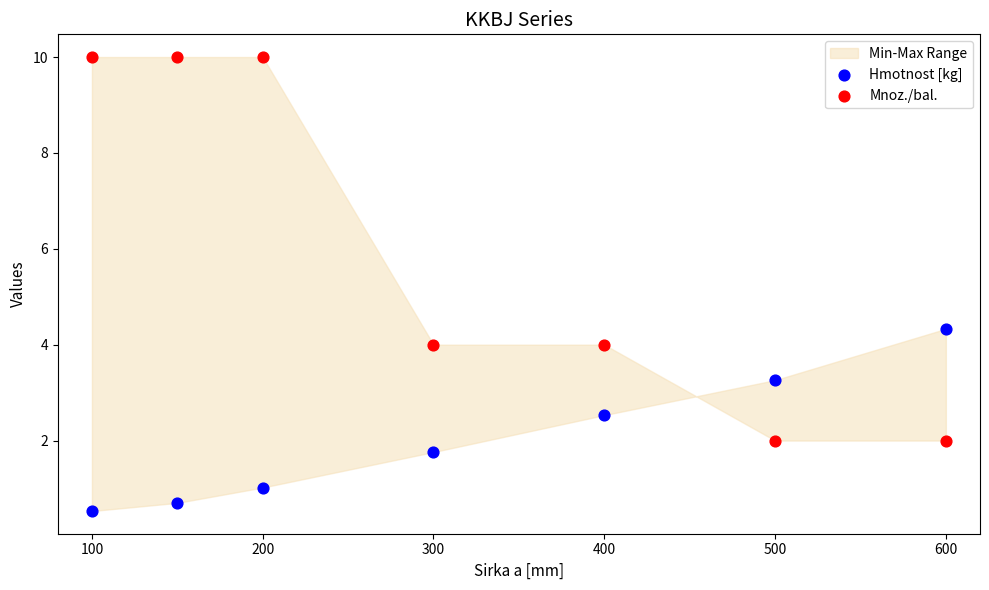

Which series contains the highest Y value?

Mnoz./bal.